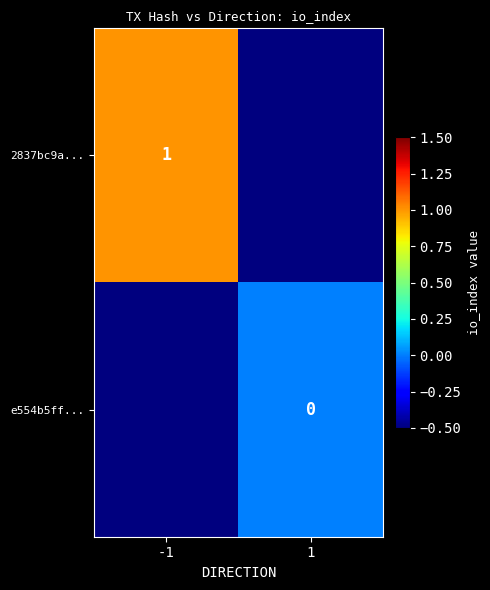

Is it true that 2837bc9a... equals 1.0 at -1?

True